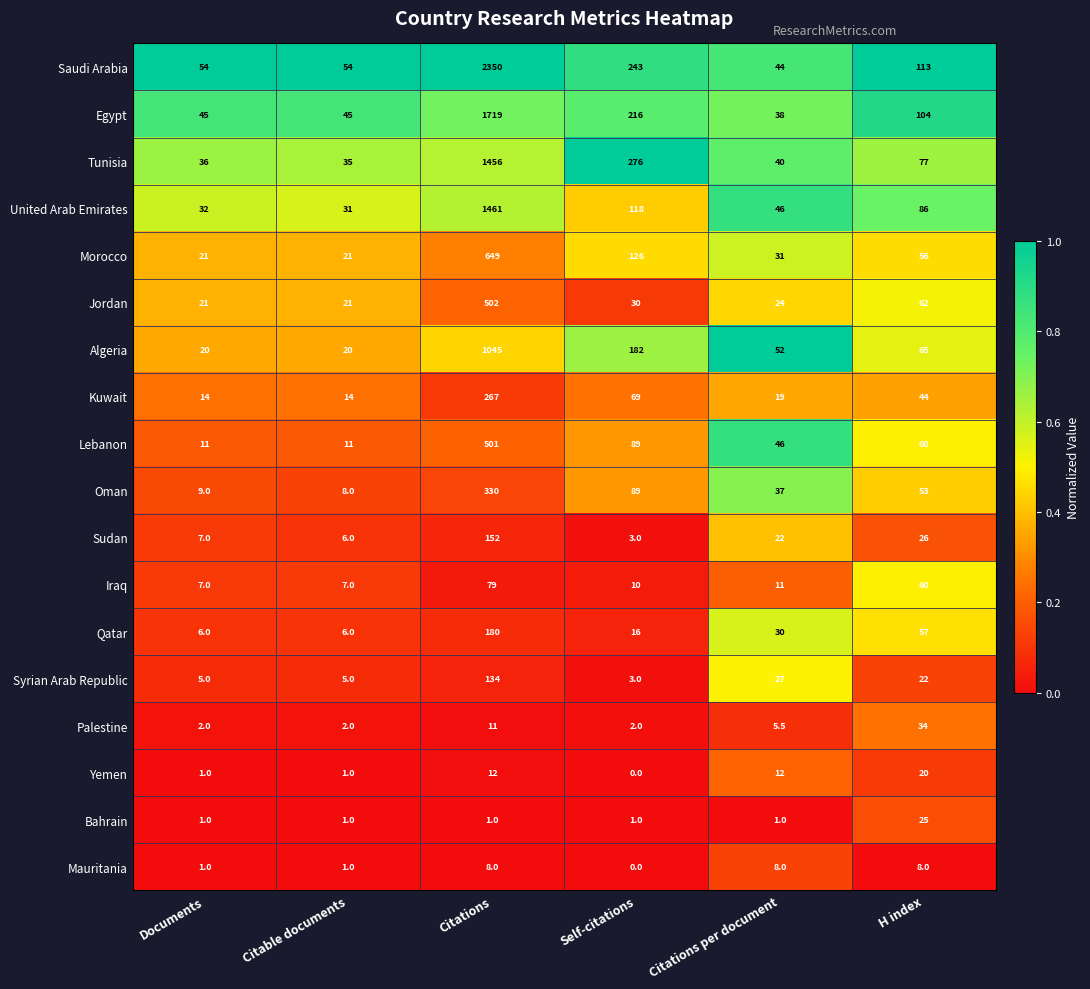

What is the lowest value of the Egypt series?

38.0